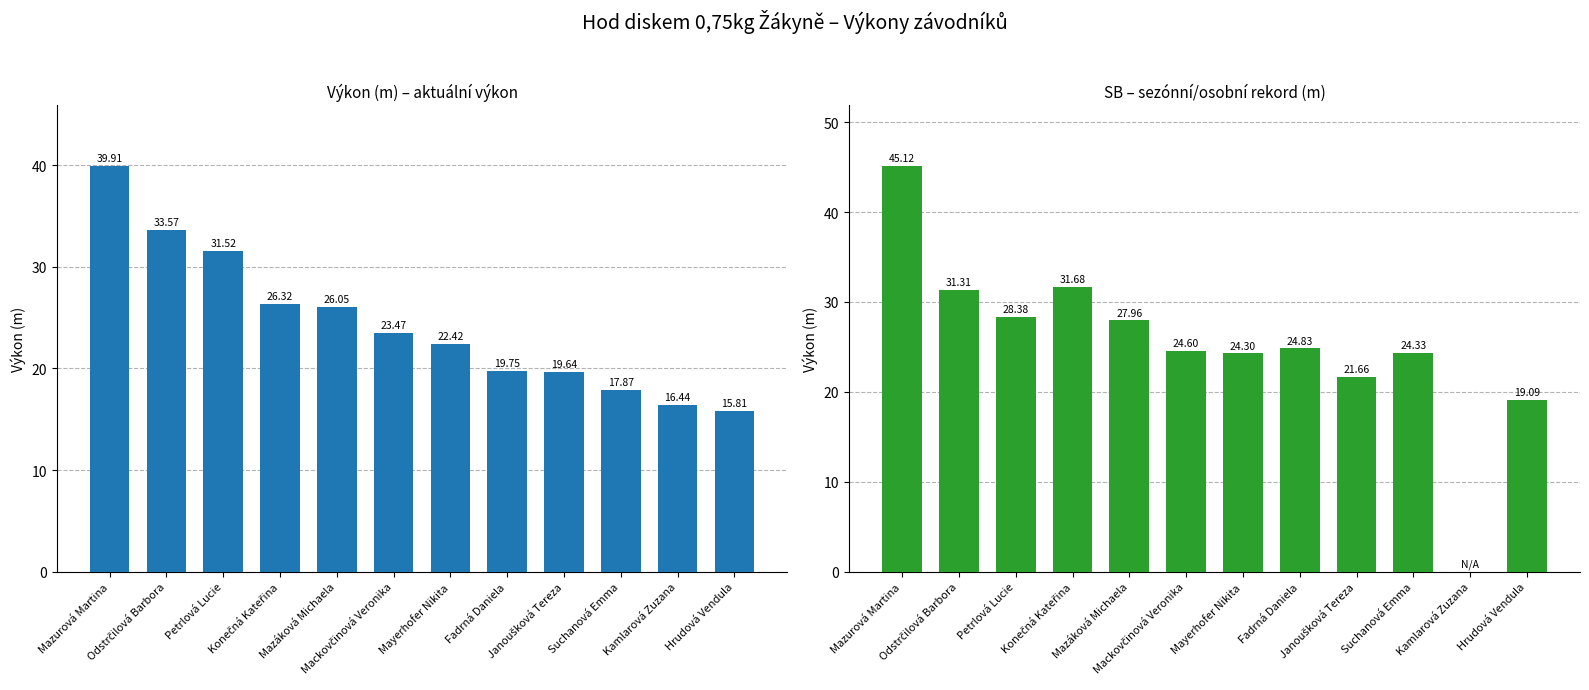

Is the value of Výkon at Mayerhofer Nikita greater than the value of SB at Fadrná Daniela?

No